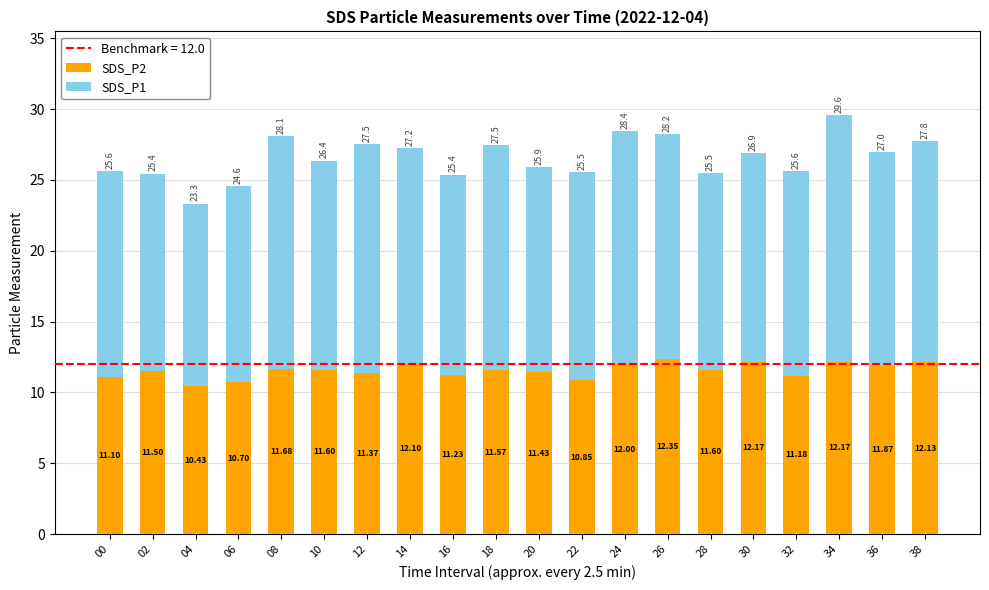

At which category is the sum across all series the highest?

34